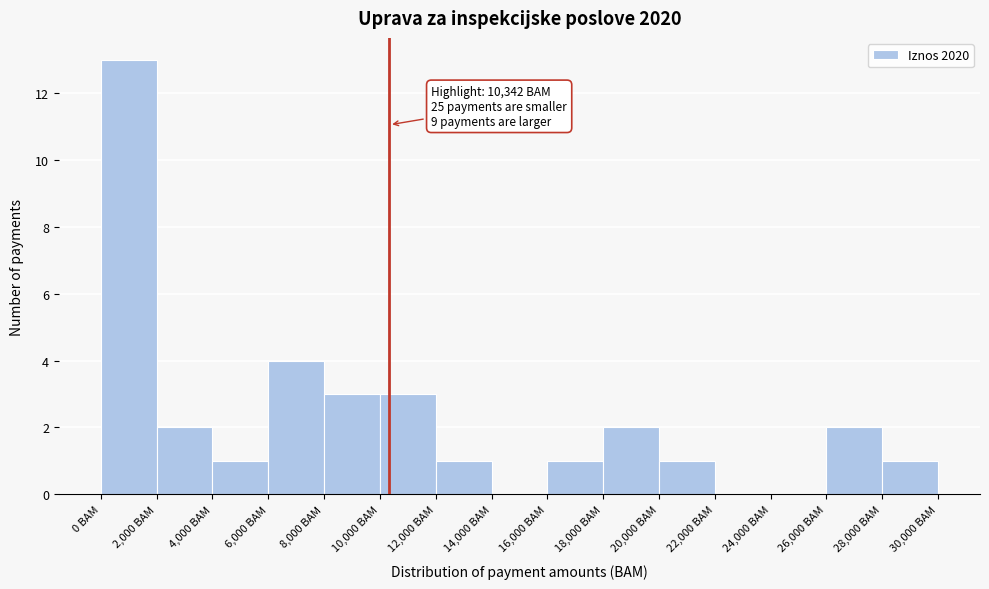

Which range on the x-axis has the tallest bar?

0 to 2000